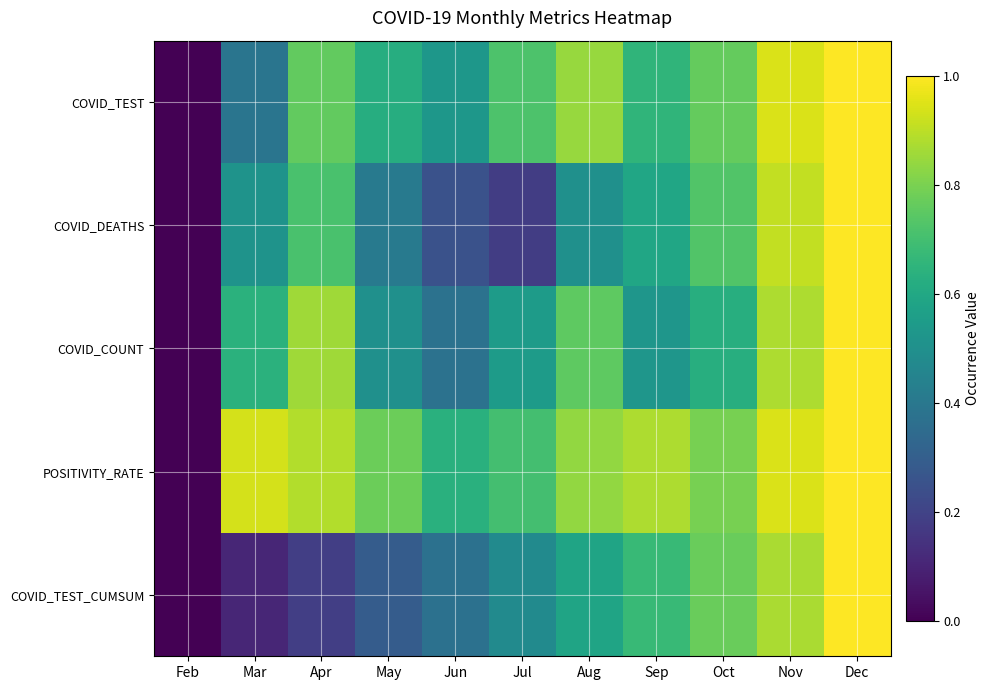

Rank the series at May from lowest to highest value.

COVID_TEST_CUMSUM, COVID_DEATHS, COVID_COUNT, COVID_TEST, POSITIVITY_RATE